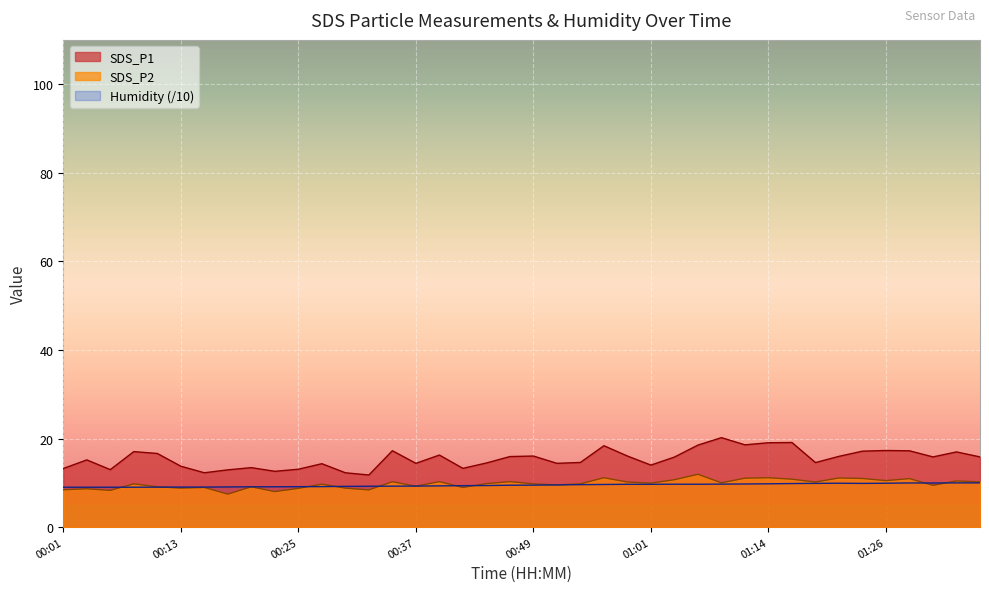

Which series has the widest spread of values?

SDS_P1